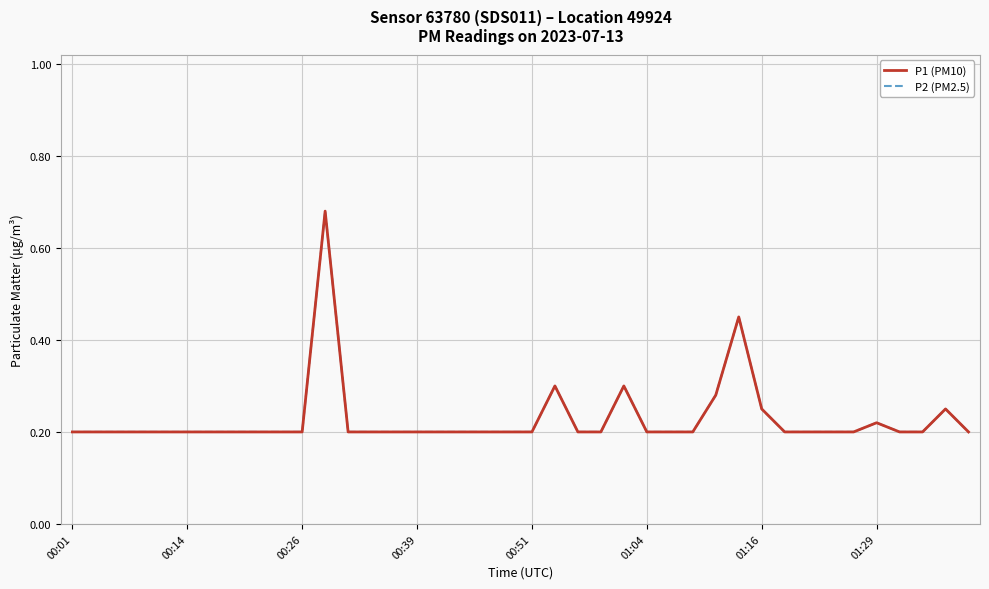

True or false: P2 (PM2.5) and P1 (PM10) intersect in this chart.

False